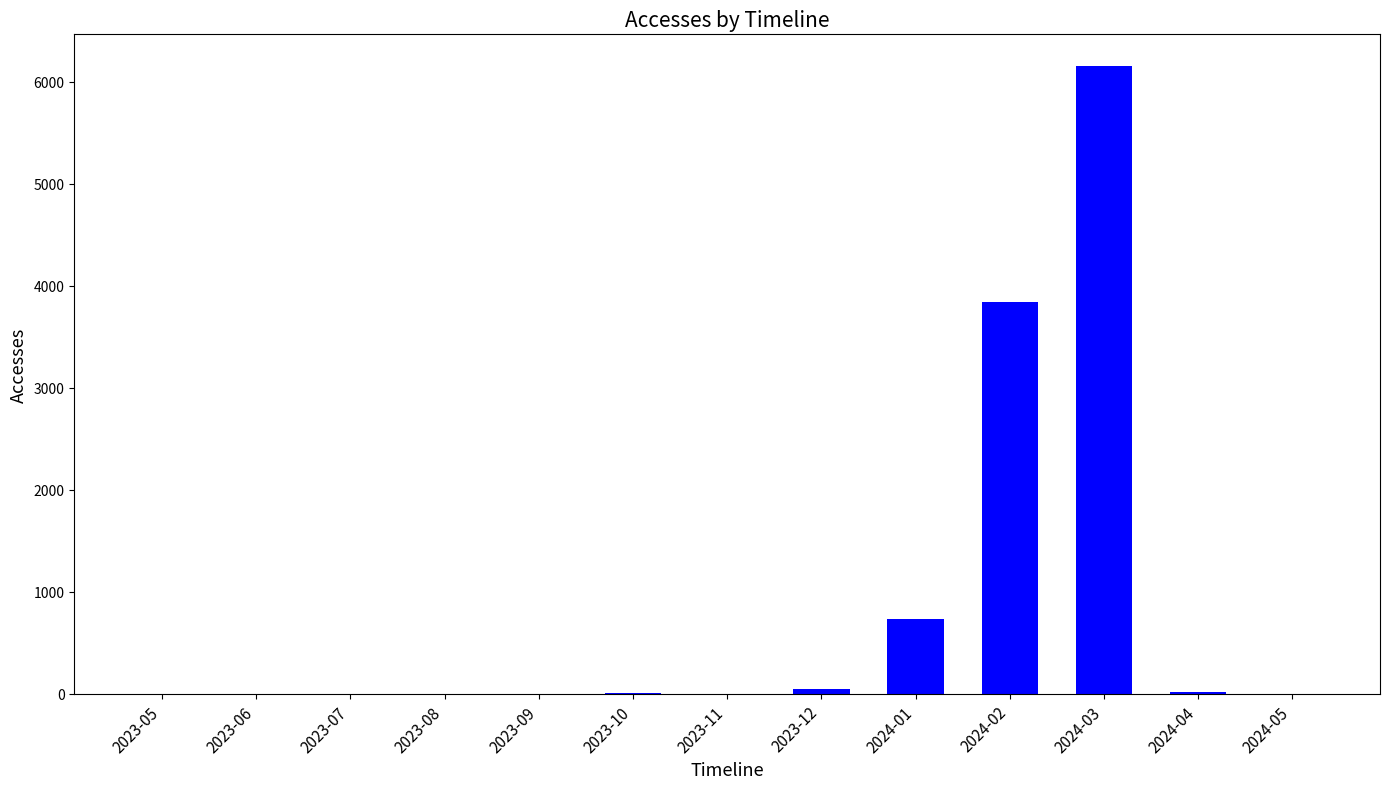

What is the ratio of the value at 2023-12 to the value at 2023-07?

49.0